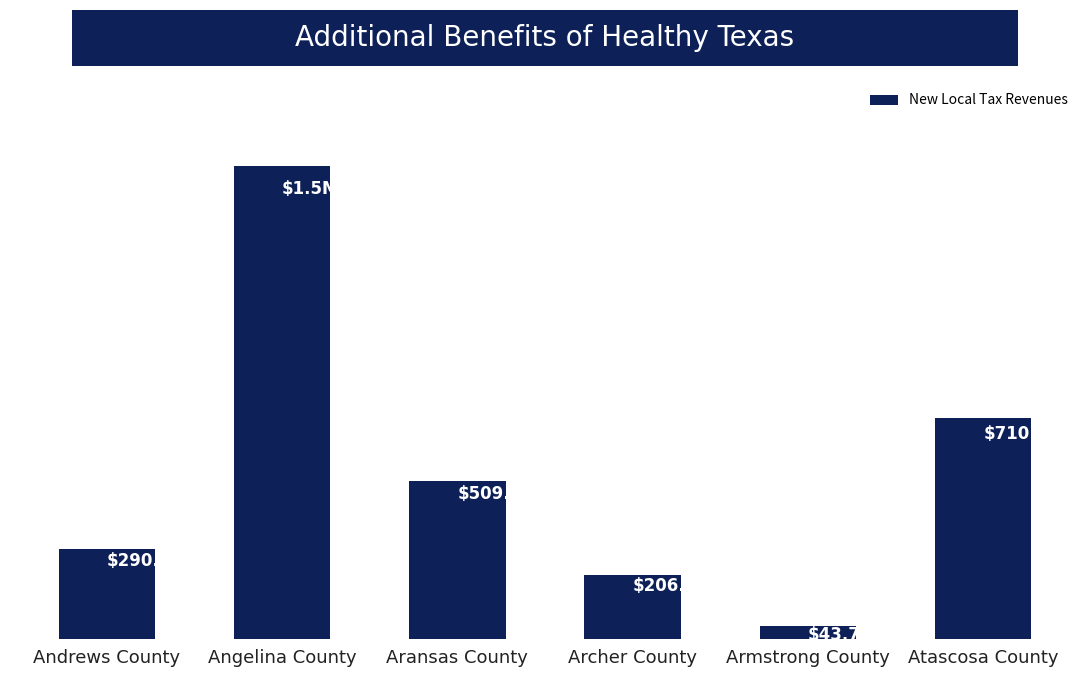

What is the minimum value shown in the chart?

43673